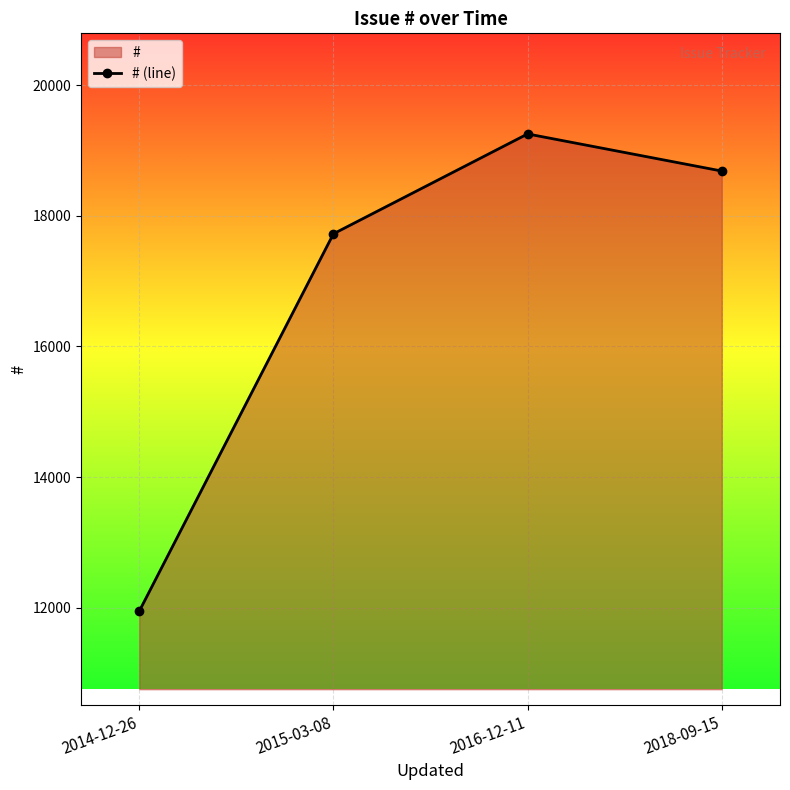

What is the maximum value shown in the chart?

19253